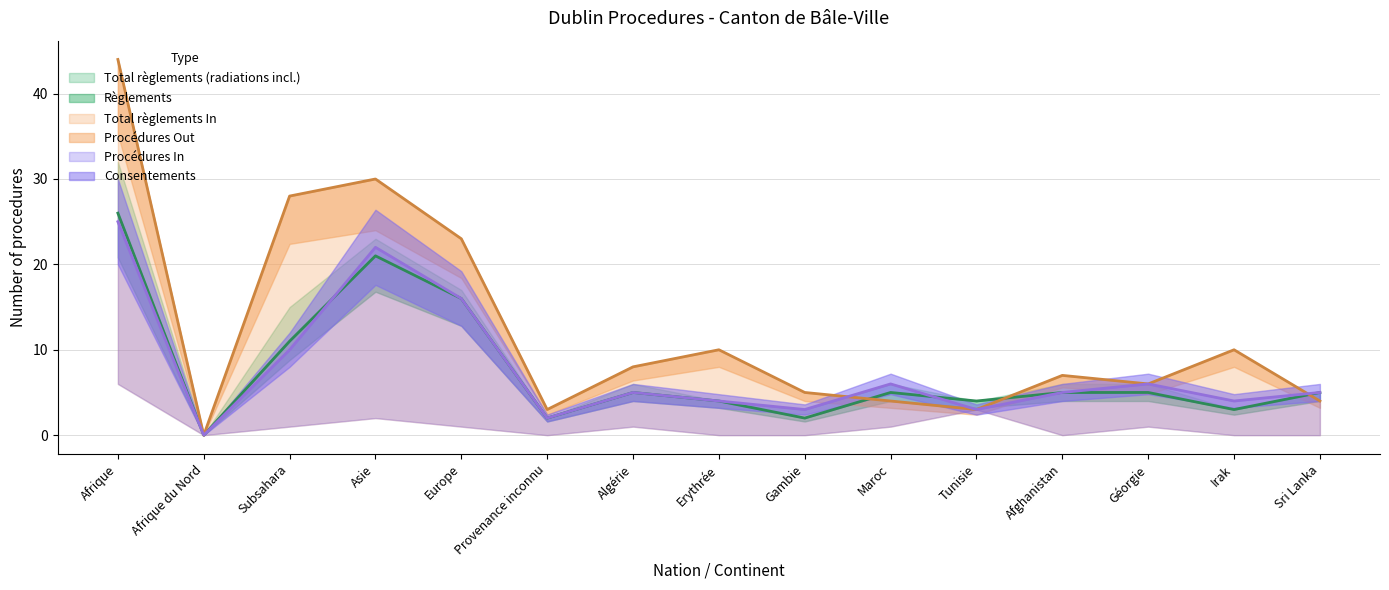

Which series has the largest total across all categories?

Procédures Out